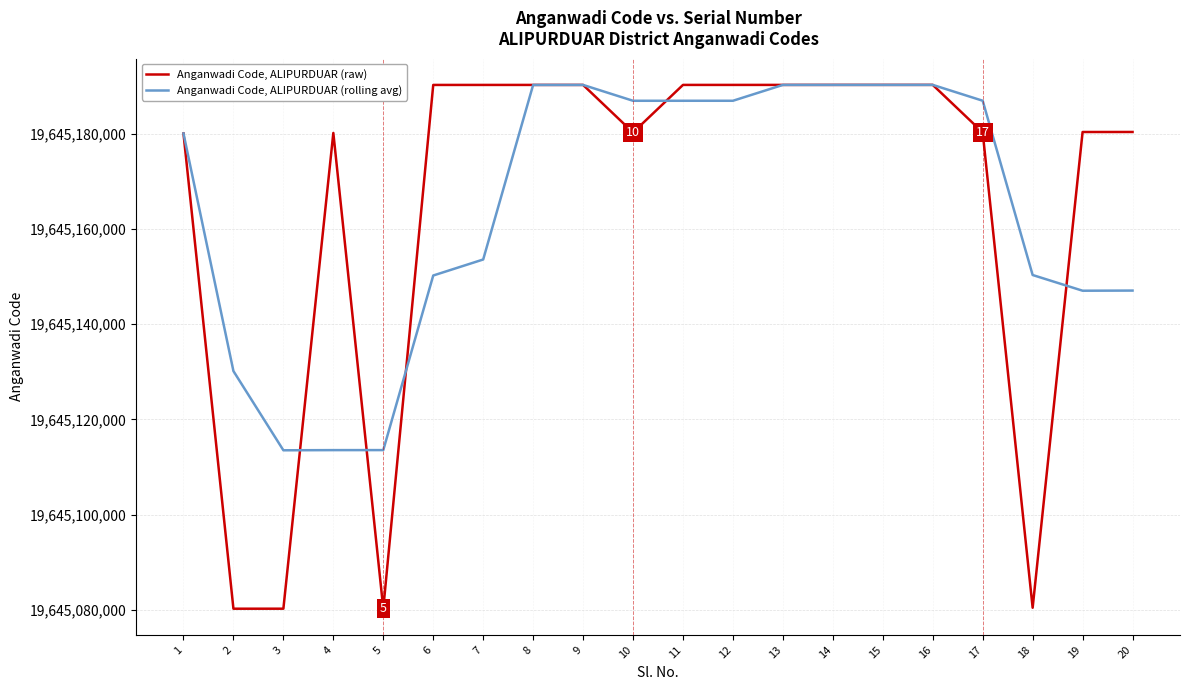

Where is the first local maximum for Anganwadi Code, ALIPURDUAR (raw)?

4